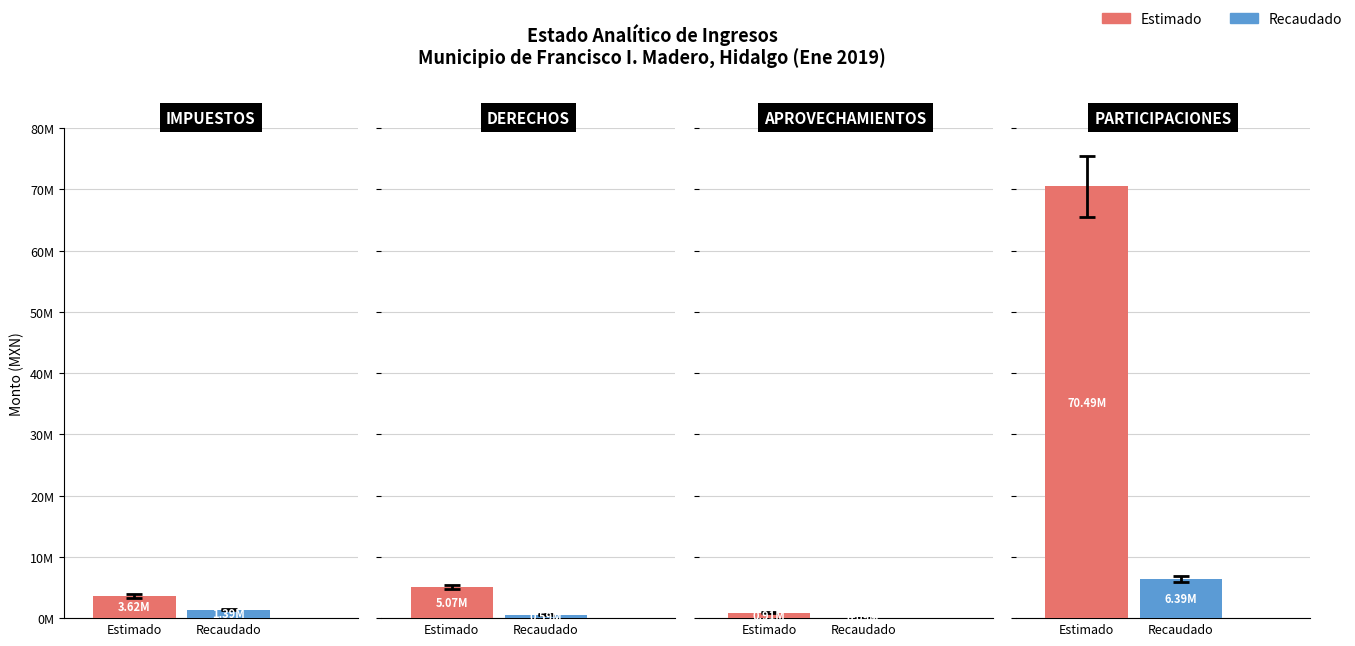

True or false: Recaudado has a value of 1877093.3 at PARTICIPACIONES.

False